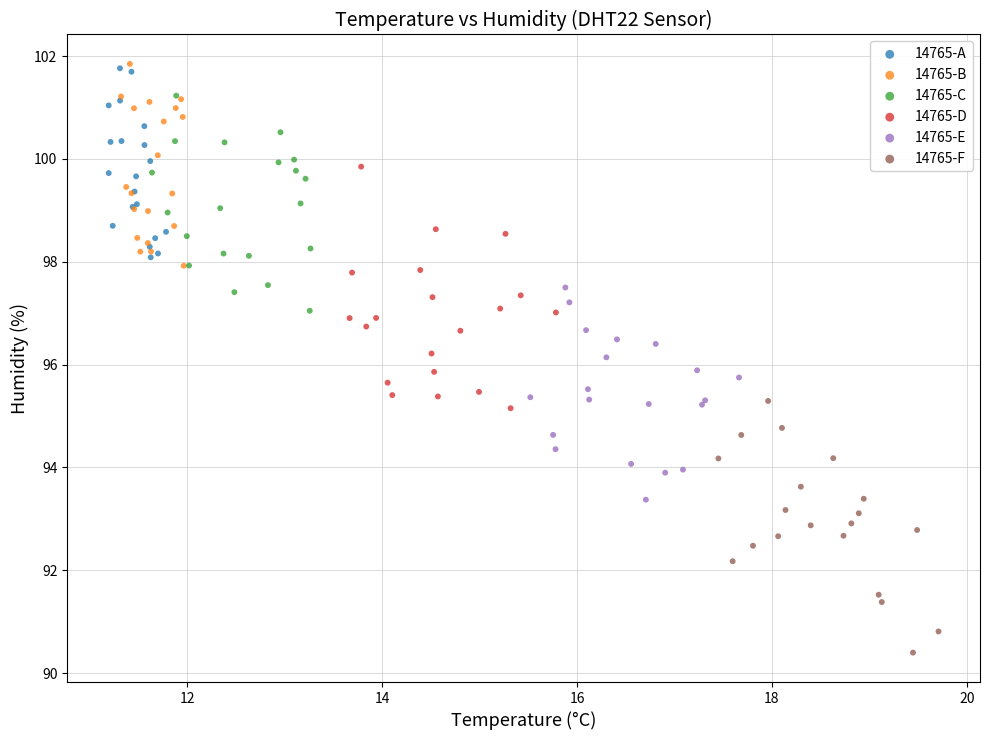

Which series contains the lowest Y value?

14765-F